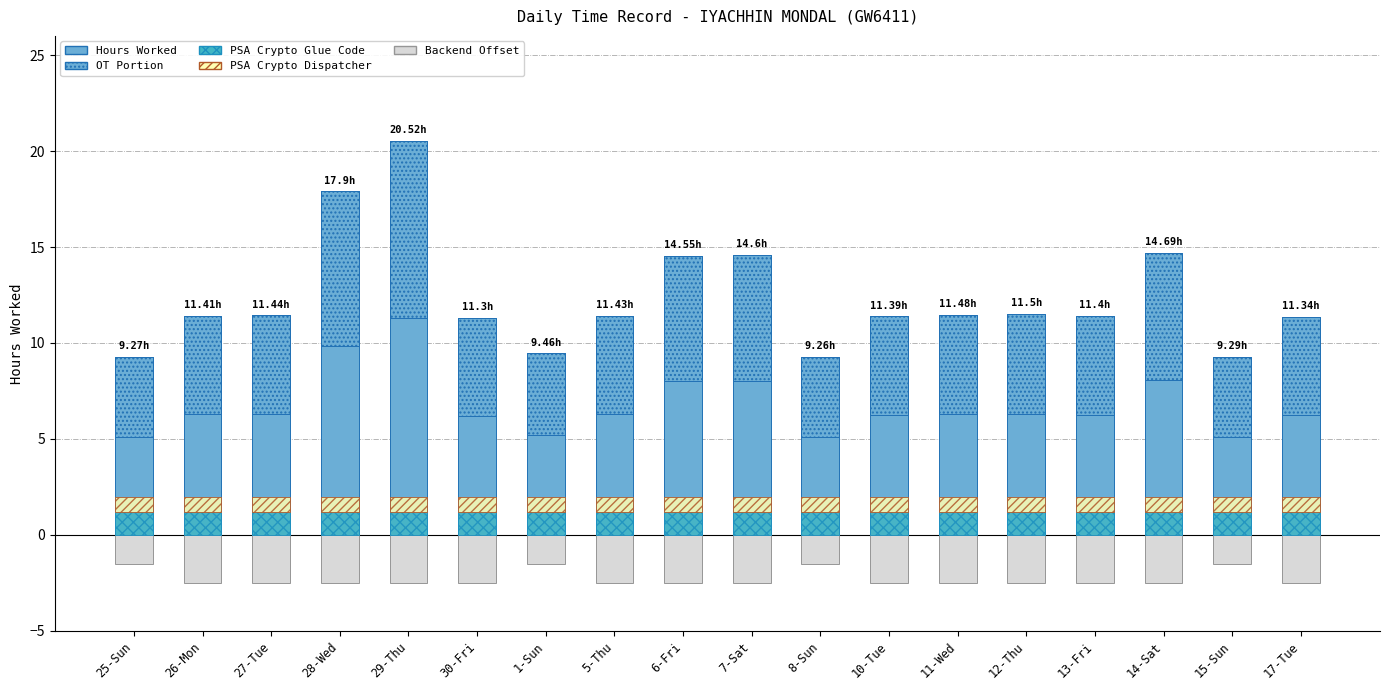

How many bars are there in total?

90